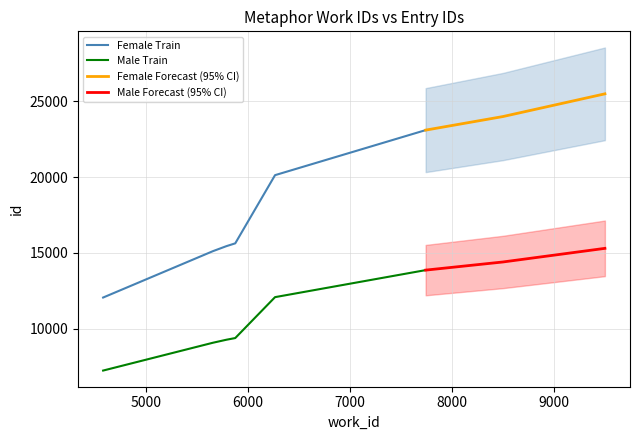

True or false: Female Train and Male Train cross at least once.

False